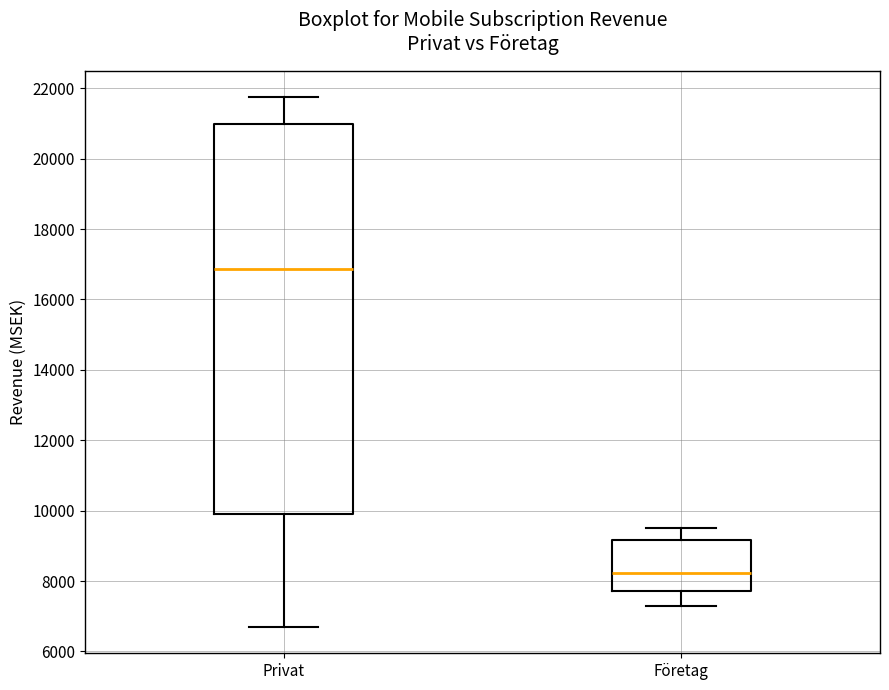

Reading left to right, transcribe this box plot: for each box, give where its median line is, the range the box spans, and where its two whiskers end, as read against the y-axis. The values are not printed on the chart, so give them approximately, as read against the axis.

Privat: median 16800, box 10000 to 21000, whiskers 6600 to 21800
Företag: median 8200, box 7800 to 9200, whiskers 7400 to 9600